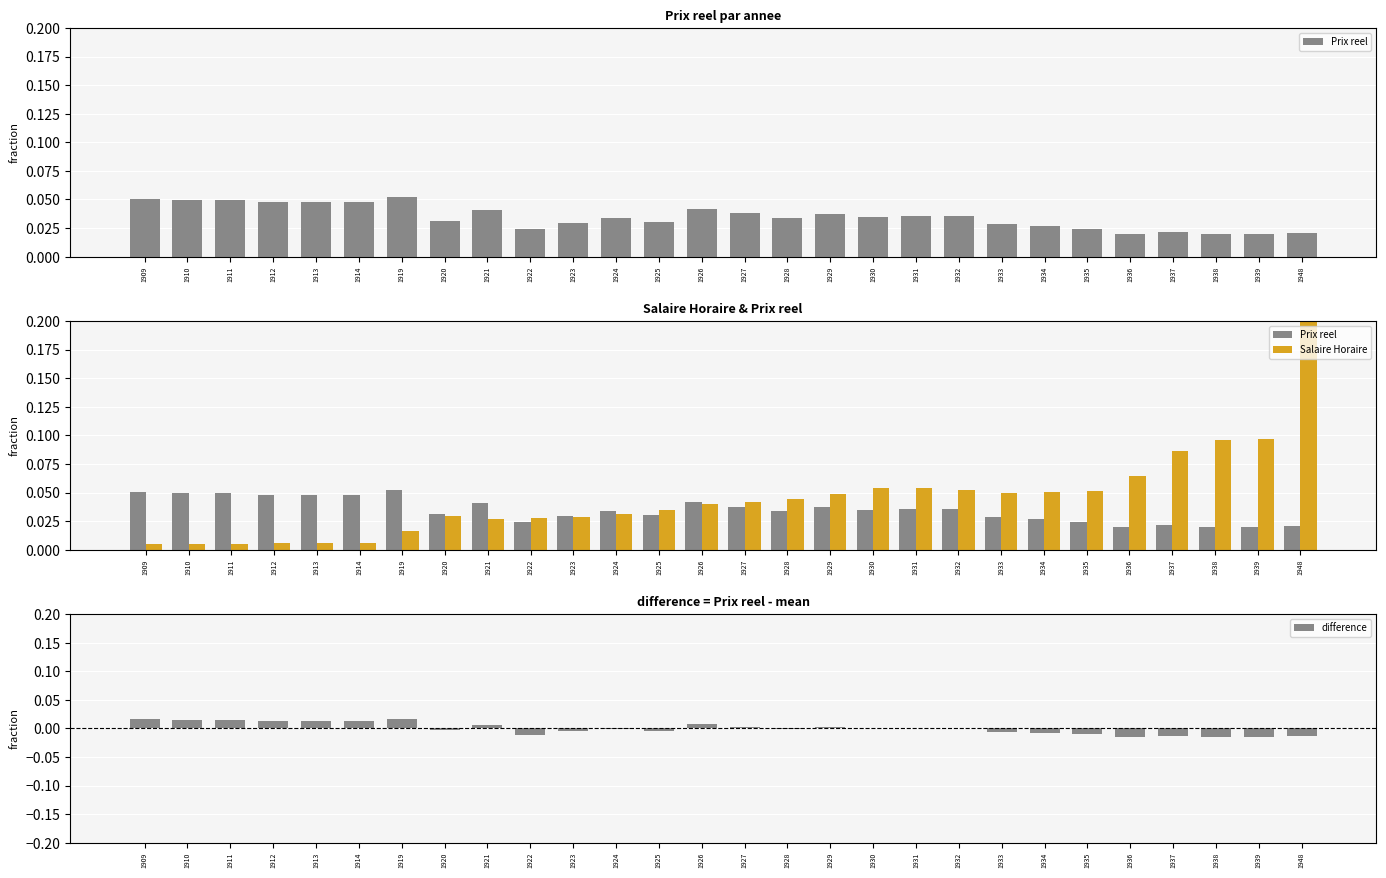

What are all the series names shown in the legend?

Prix reel, Salaire Horaire, difference